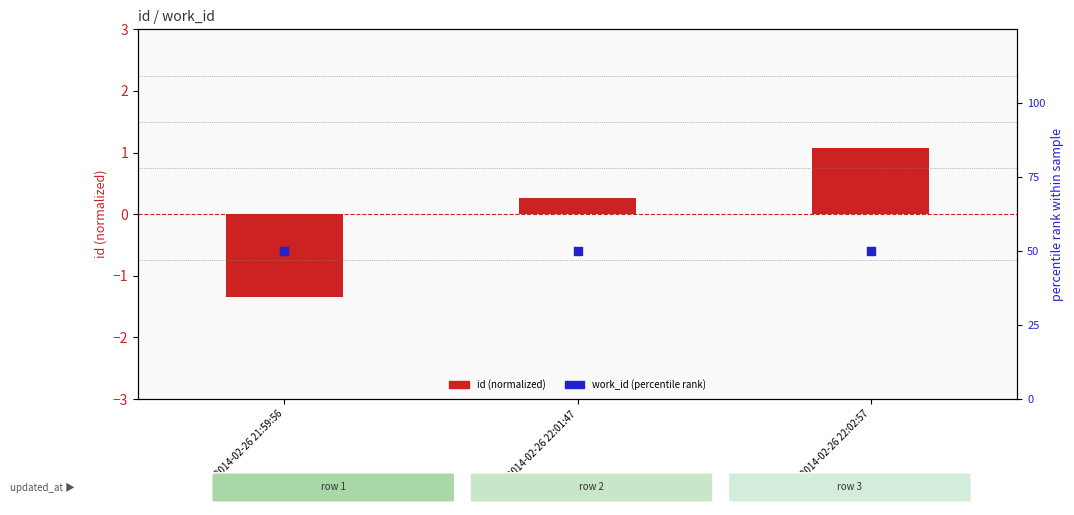

Is the value of work_id (percentile rank) at 2014-02-26 22:01:47 greater than the value of id (normalized) at 2014-02-26 22:02:57?

Yes